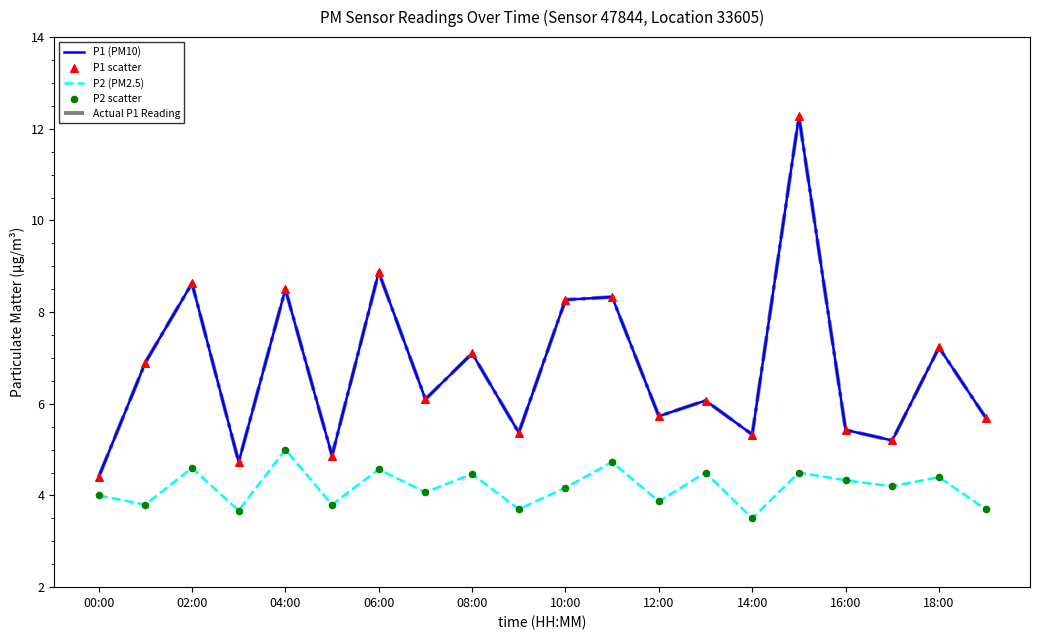

At how many categories does at least one series exceed 5?

17